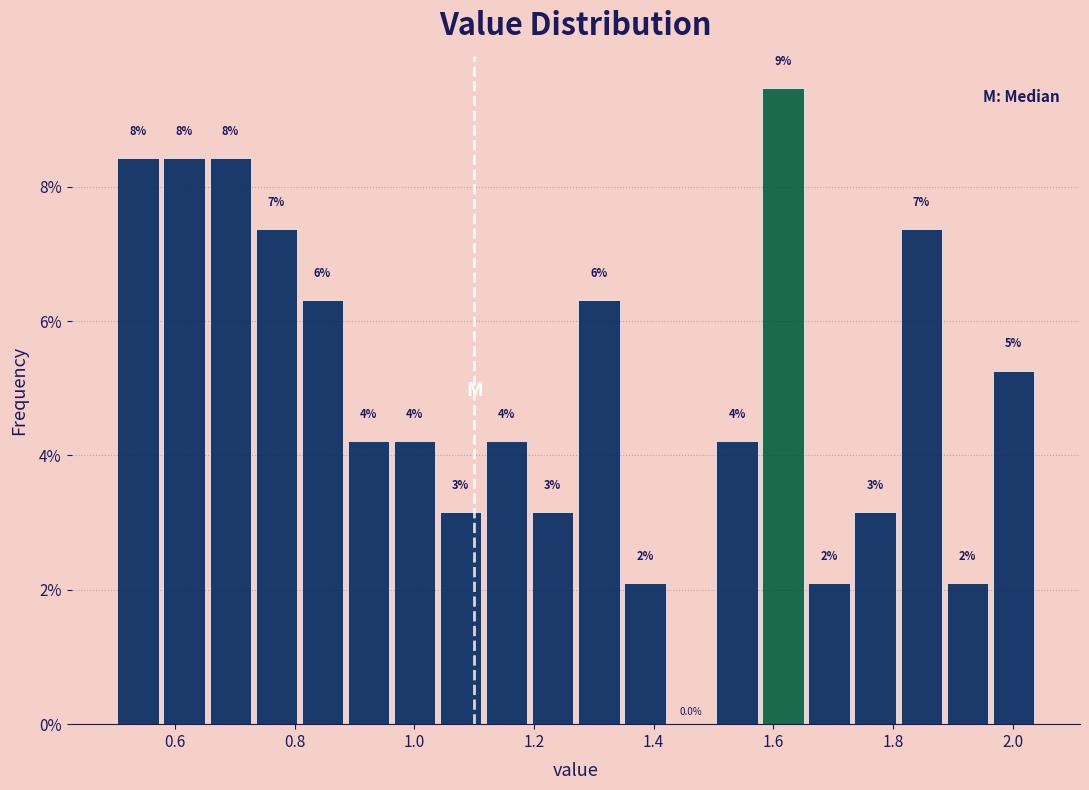

Read against the x-axis, roughly where is the centre of the tallest bar?

1.62